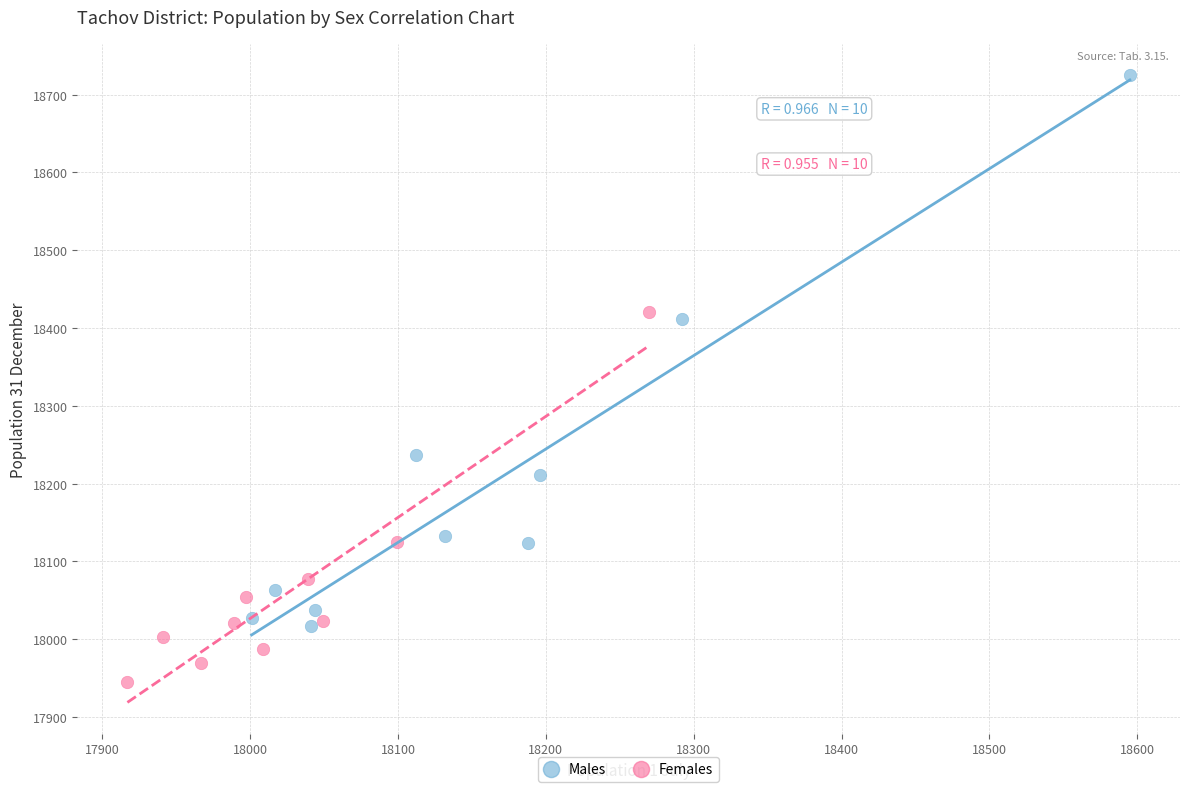

Which series reaches the maximum Y coordinate?

Males